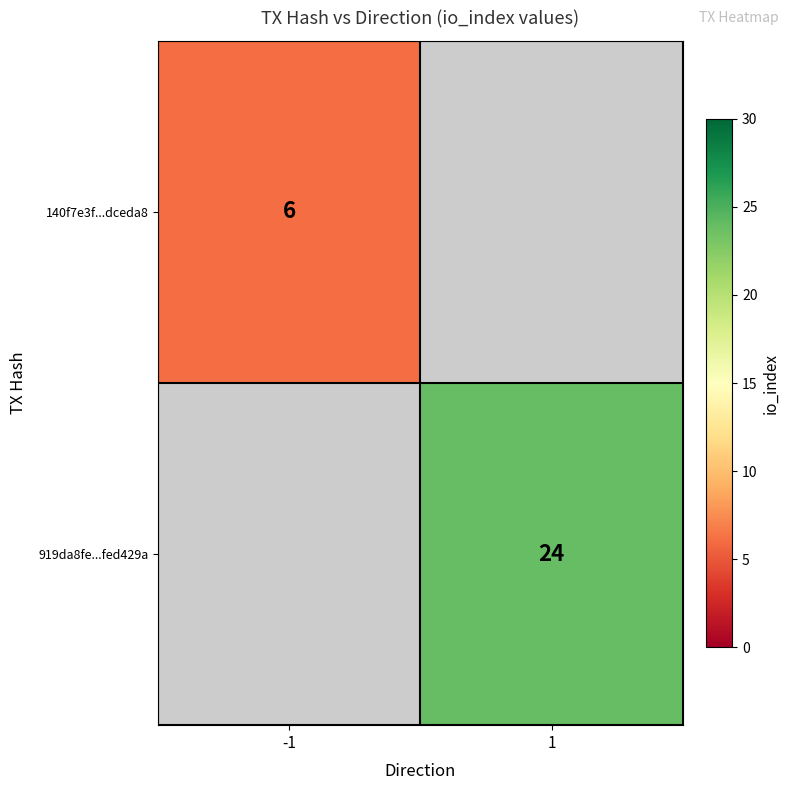

Is it true that 919da8fe...fed429a equals 14 at 1?

False